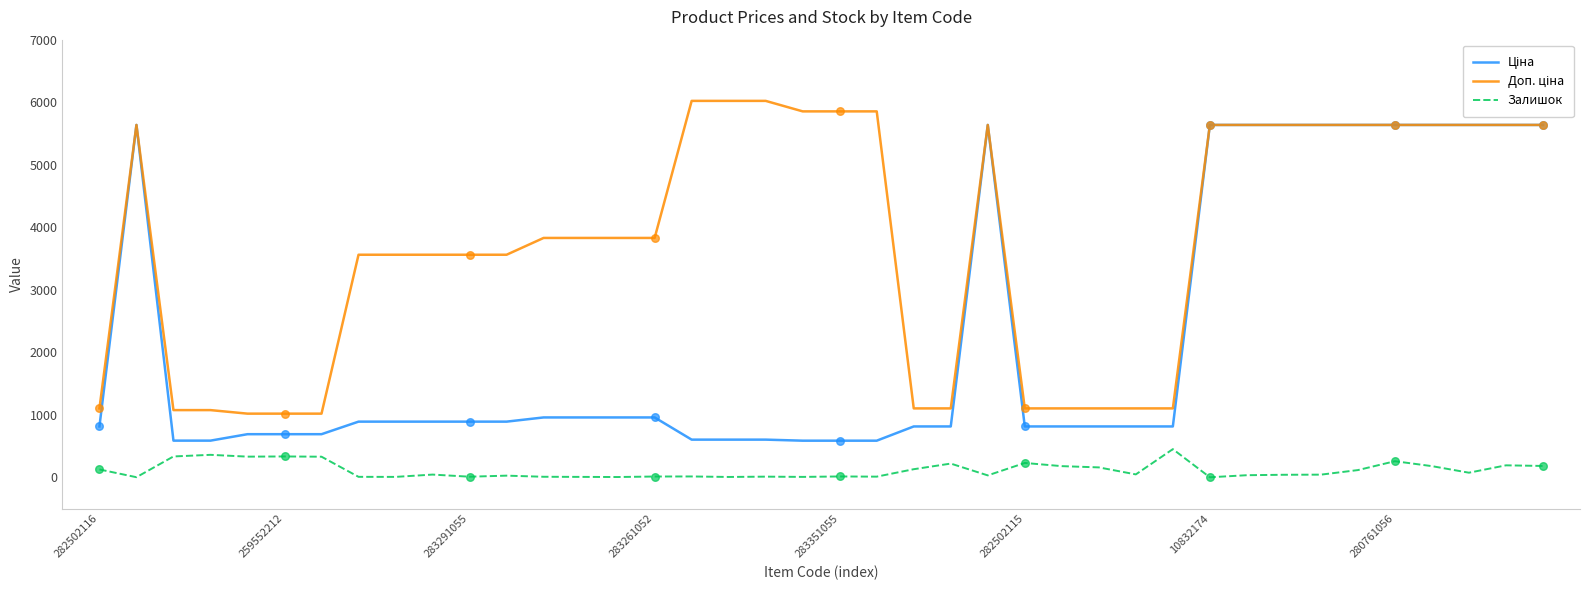

How many lines are shown in the chart?

3